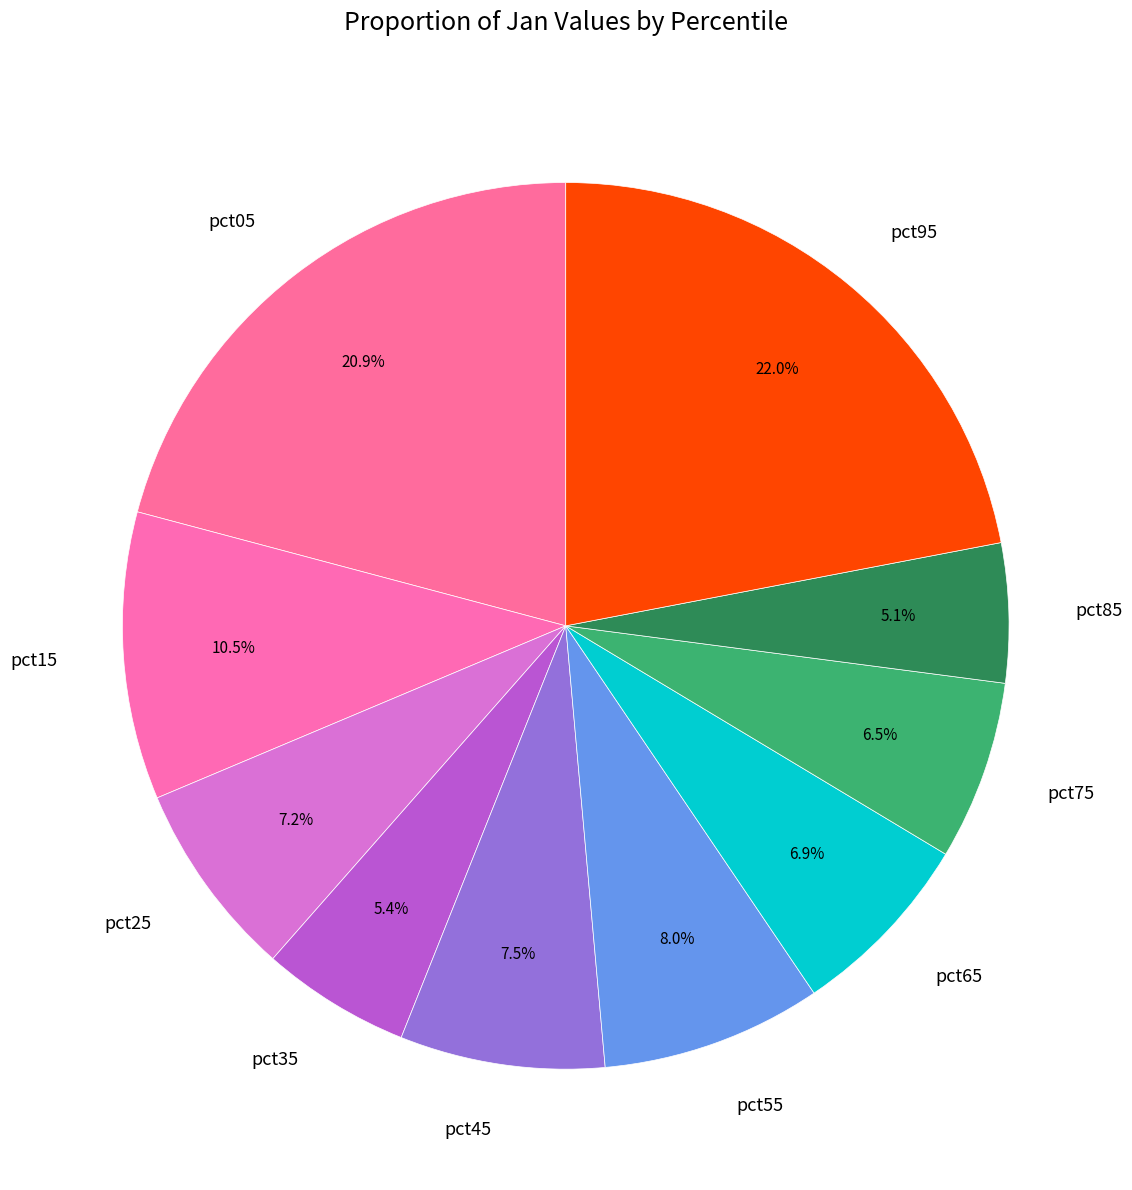

Which slice is the largest?

pct95